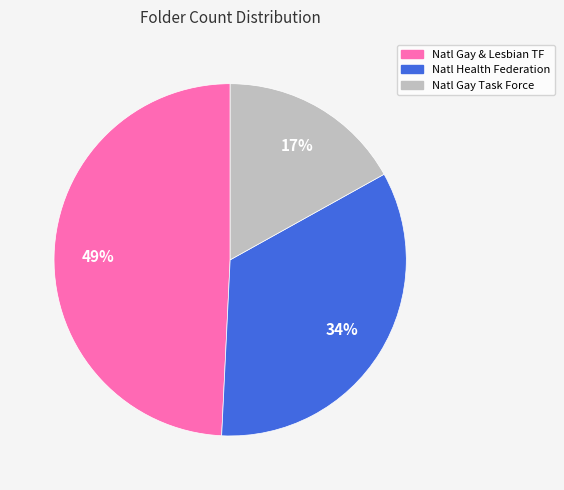

What is the largest slice in the pie chart?

Natl Gay & Lesbian TF